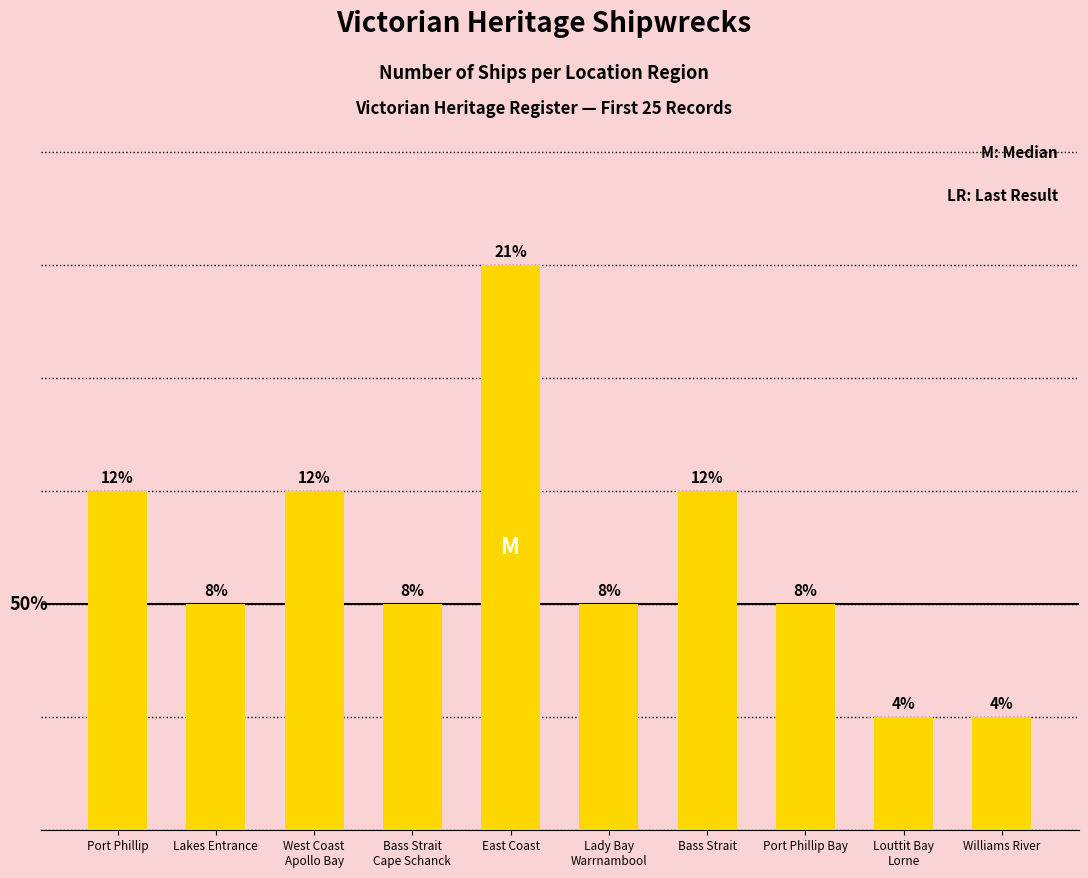

Reading right to left, extract all data points from this chart.

1	1	2	3	2	5	2	3	2	3